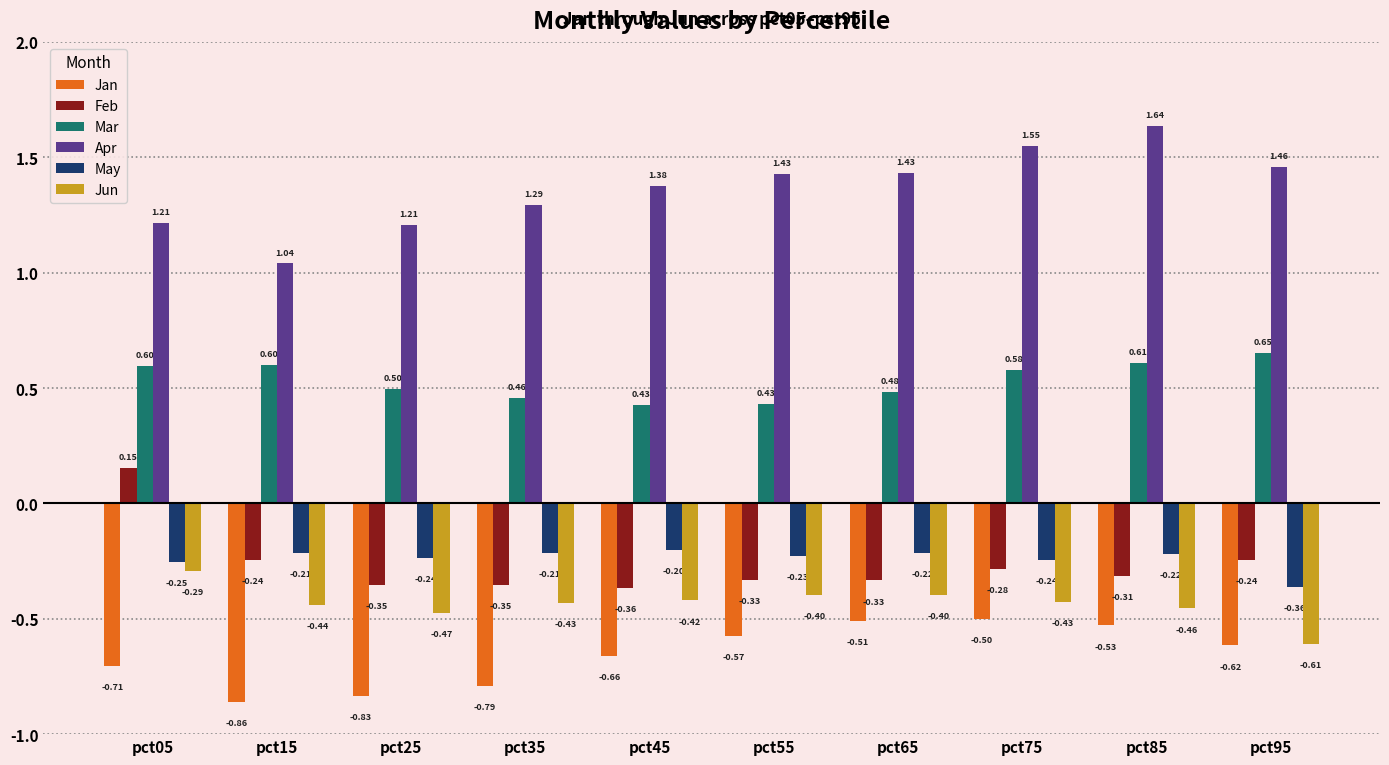

Are the bars grouped side by side (vs. stacked)?

Yes